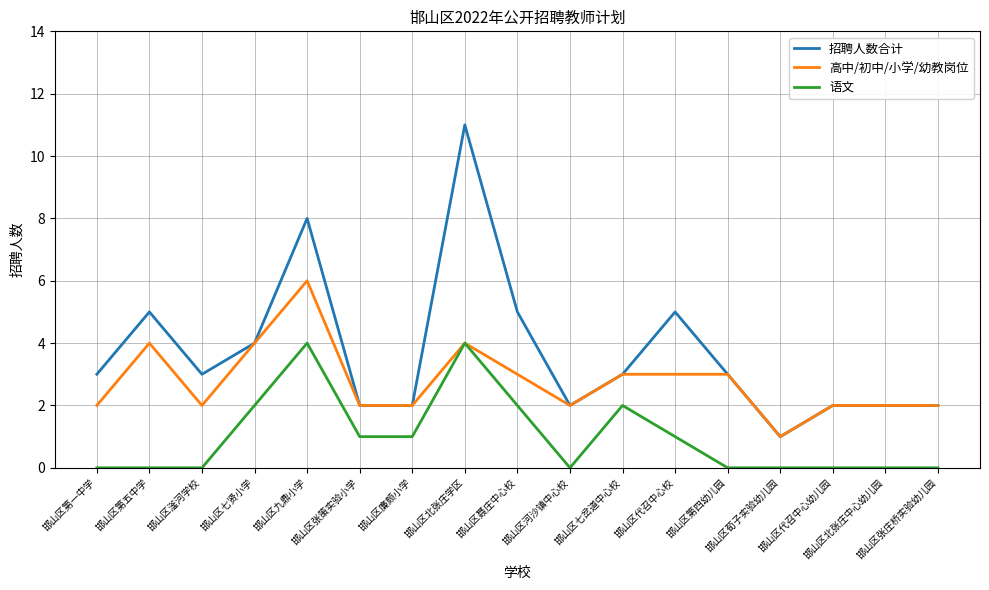

Which series has the largest total across all categories?

招聘人数合计